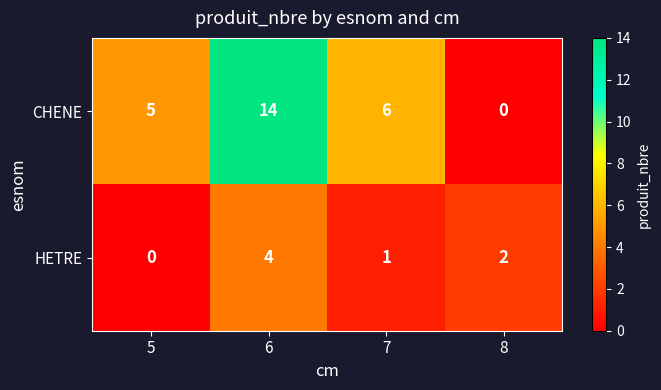

Where is CHENE nearest to the value 7?

7